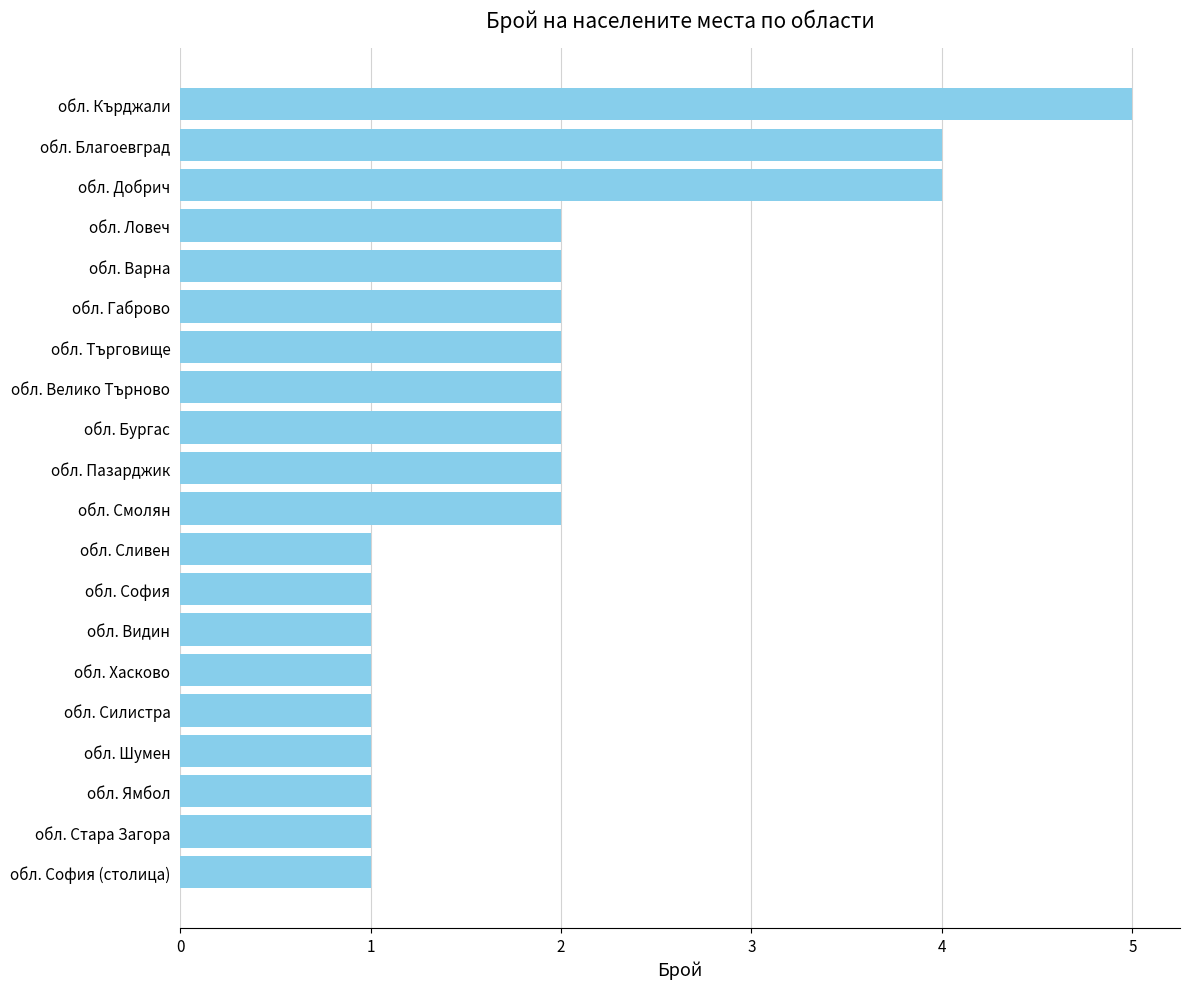

Are the bars horizontal?

Yes